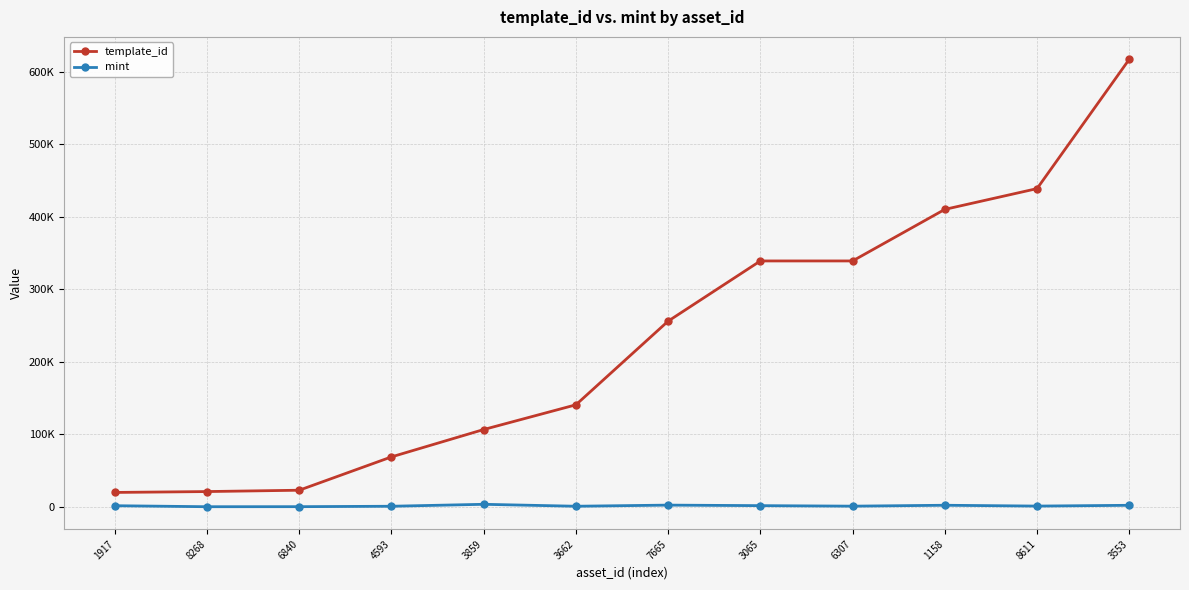

Does the chart have visible grid lines?

Yes